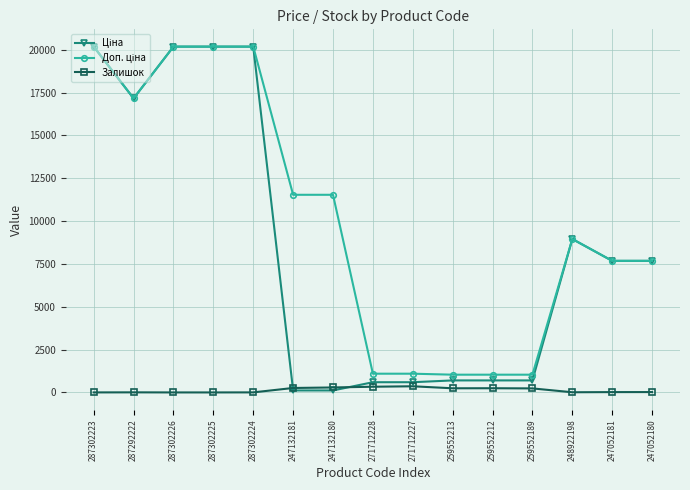

At how many categories does at least one series exceed 9683?

7